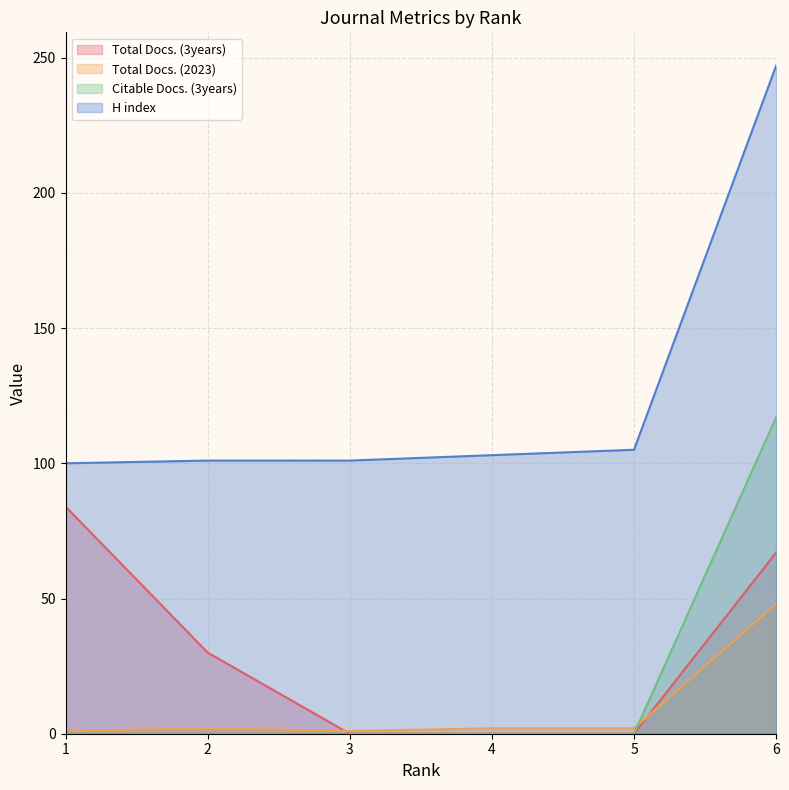

Reading right to left, extract all data points from this chart.

Total Docs. (3years): 67	0	0	0	30	84
Total Docs. (2023): 48	2	2	1	2	1
Citable Docs. (3years): 117	0	0	0	0	0
H index: 247	105	103	101	101	100